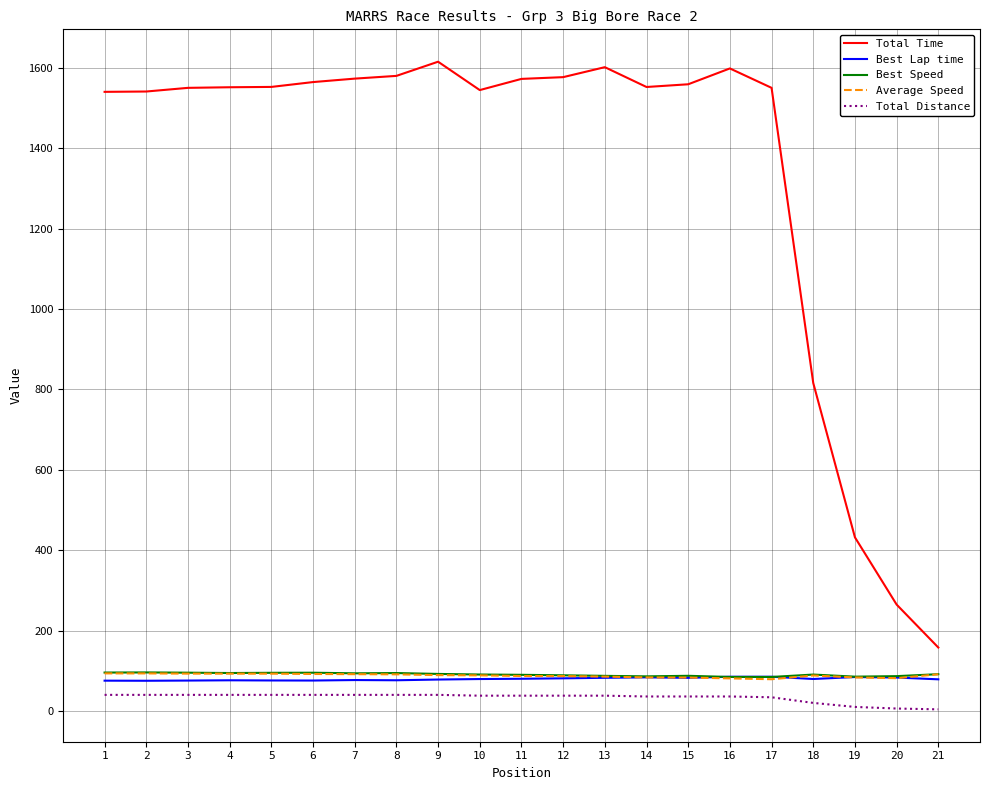

What is the minimum value for Best Lap time?

75.1